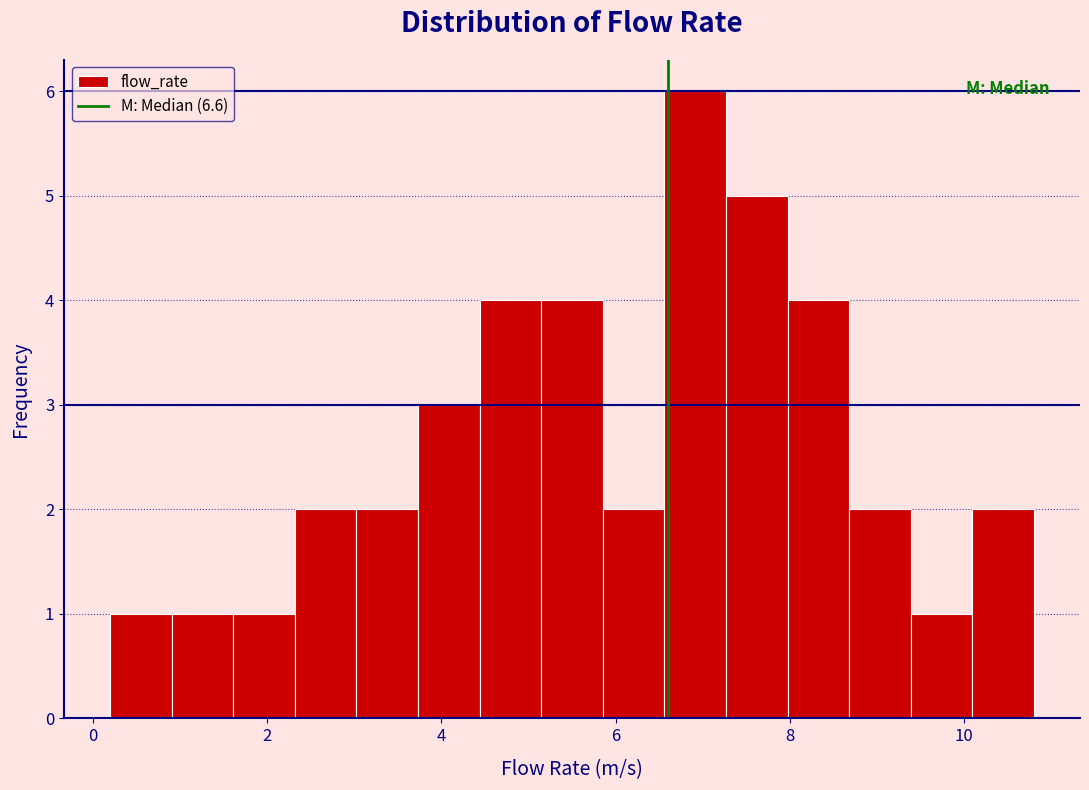

Read against the x-axis, roughly where is the centre of the tallest bar?

7.0